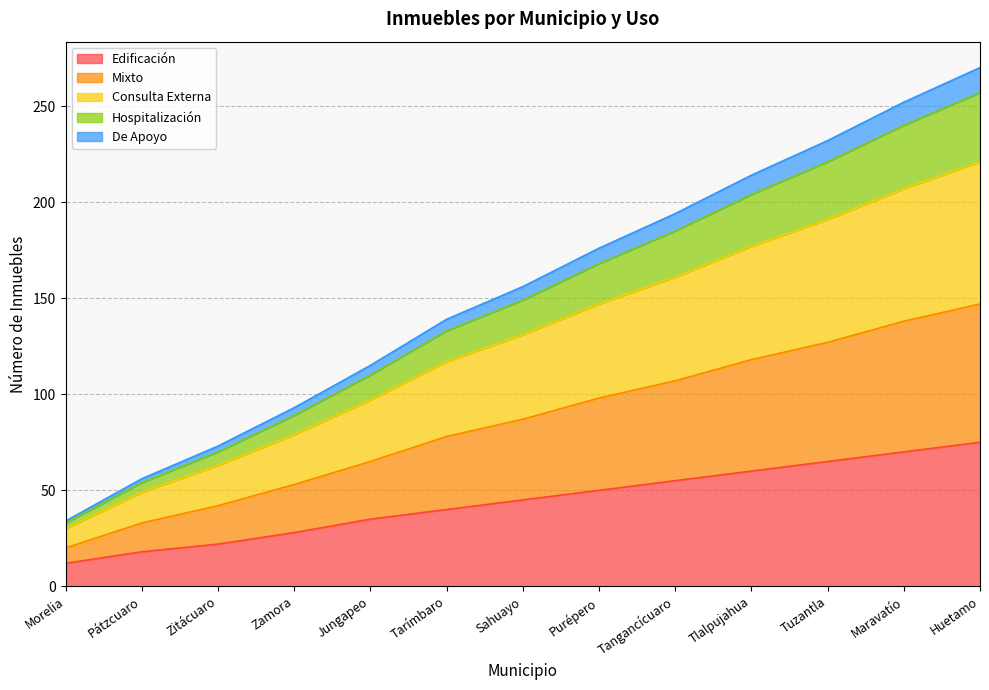

The Consulta Externa series shows 265 at Tangancícuaro. True or false?

False